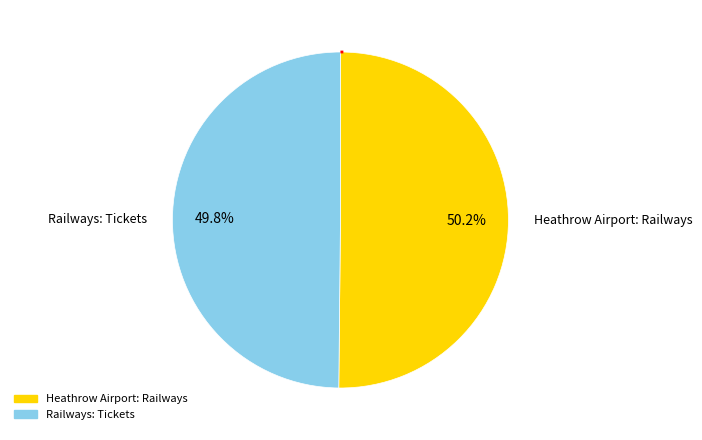

What is the ratio of the value at Heathrow Airport: Railways to the value at Railways: Tickets?

1.0